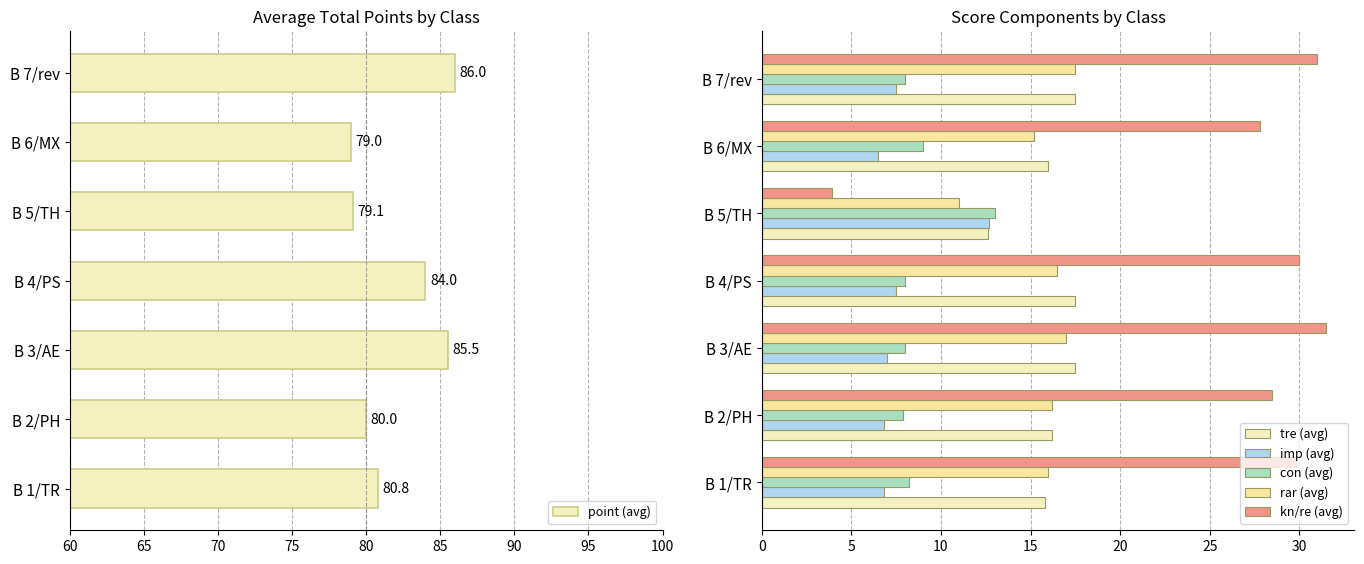

How many data points in imp (avg) are less than 7?

3